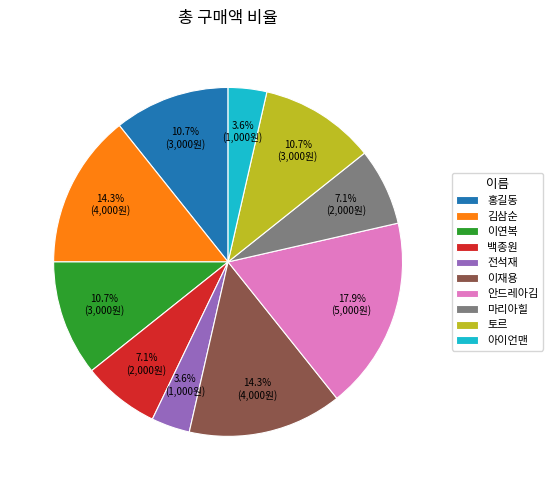

Approximately how many times larger is the value at 아이언맨 compared to 홍길동?

0.3